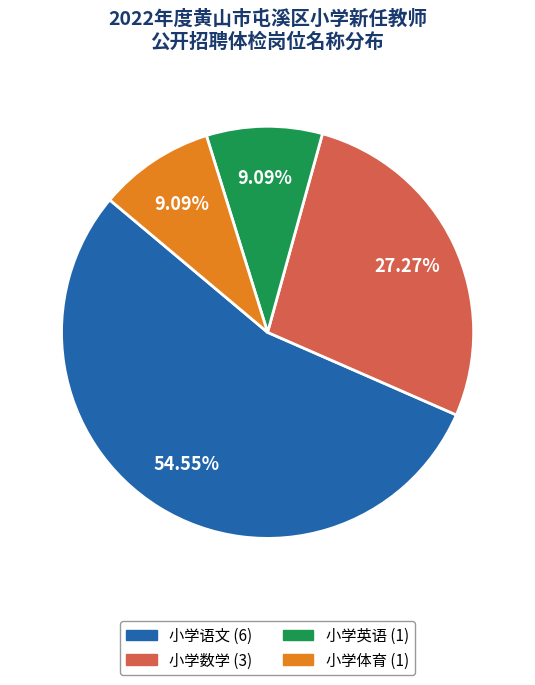

Which slice represents more than half of the pie?

小学语文